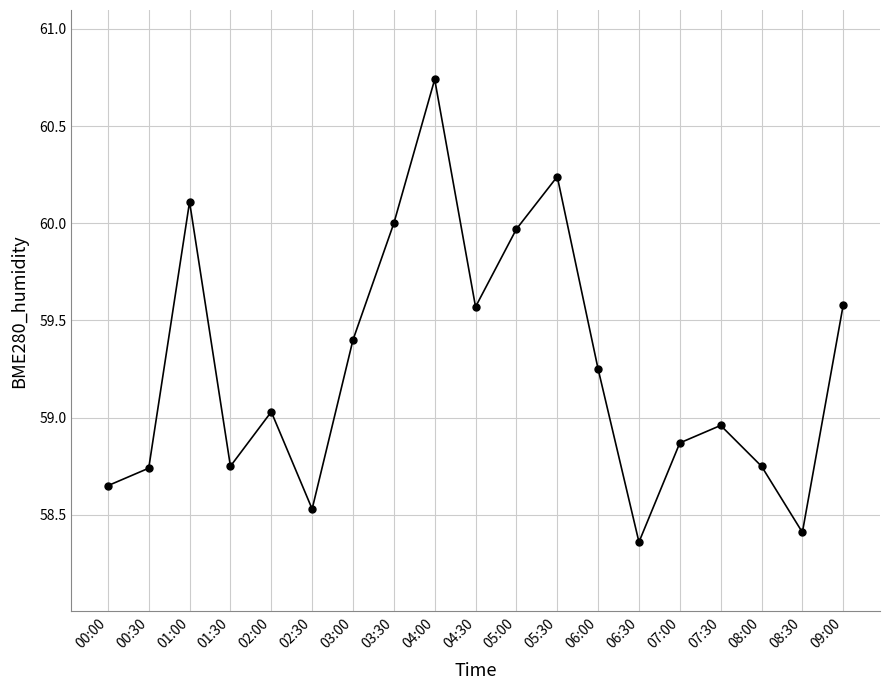

What is the difference between the maximum and second lowest values?

2.3